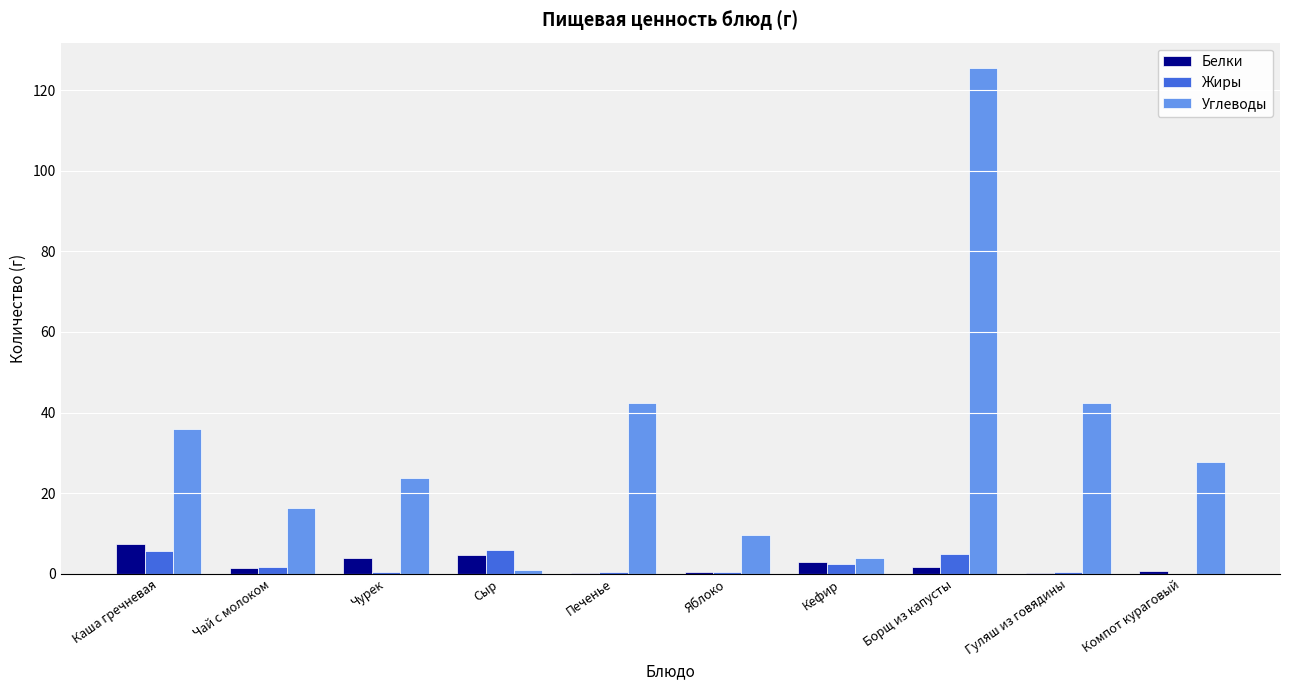

What is the sum of all Жиры values?

22.2